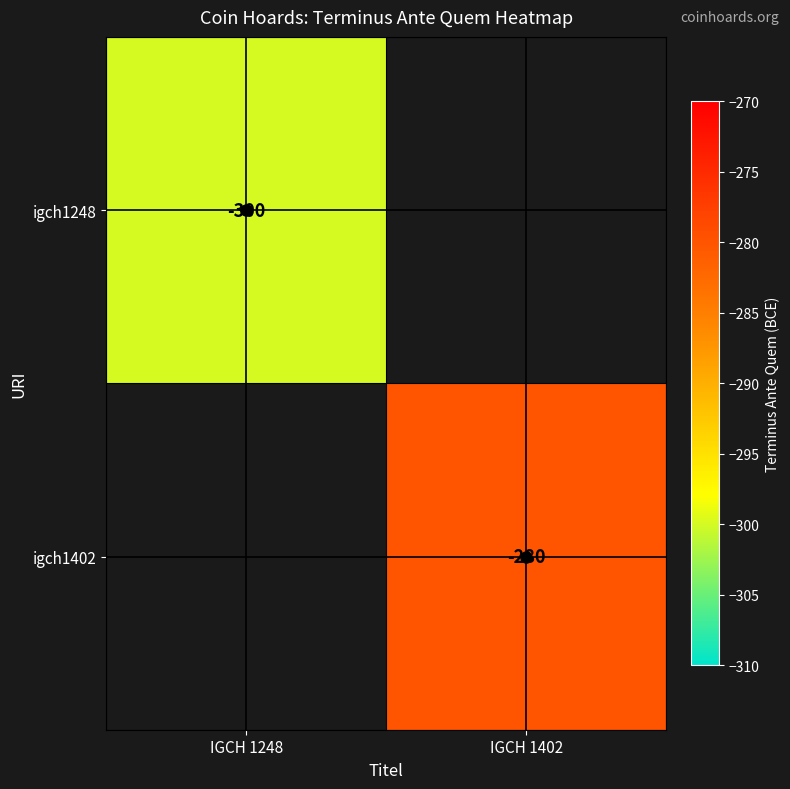

List the labels in order of igch1248 value, smallest first.

IGCH 1248, IGCH 1402